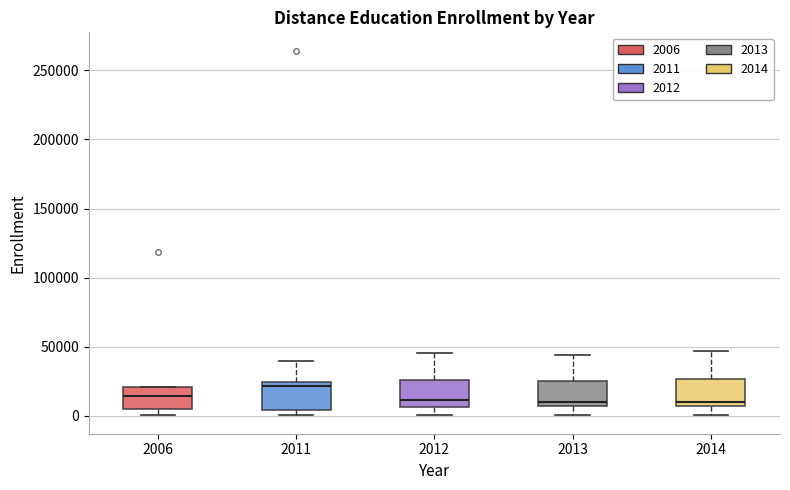

Where is the upper edge of the box at x = 2013 on the y-axis? The values are not printed on the chart, so give them approximately, as read against the axis.

25000